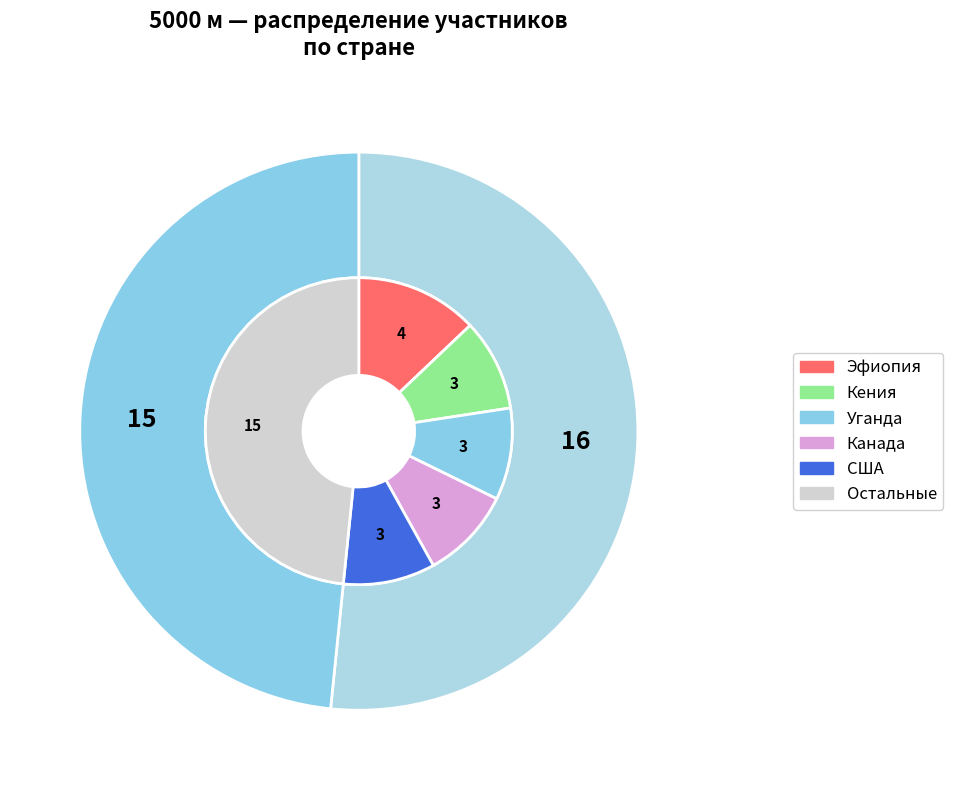

What percentage do м and ж together represent?

100.0%